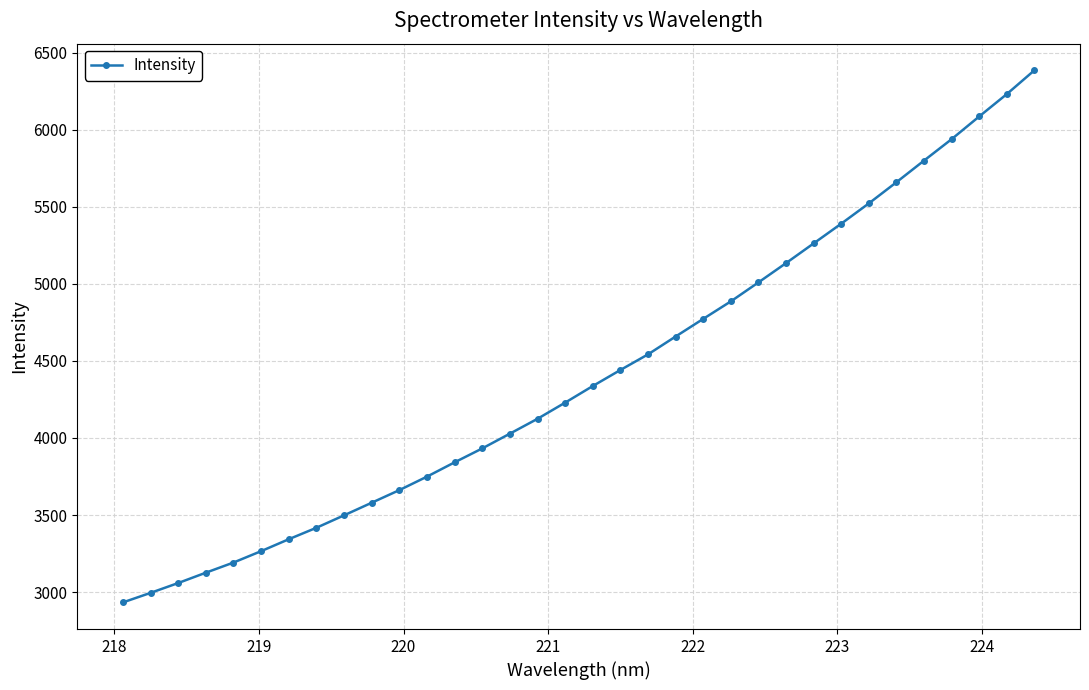

What is the value of the 15th point from the left?

4027.7